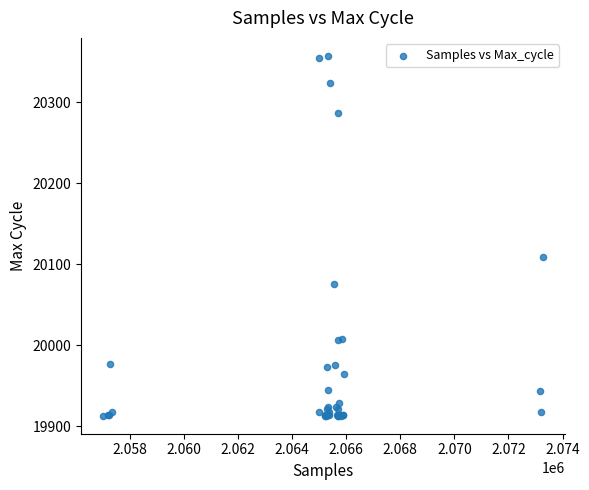

What Y value in the scatter plot is closest to 20135?

20109